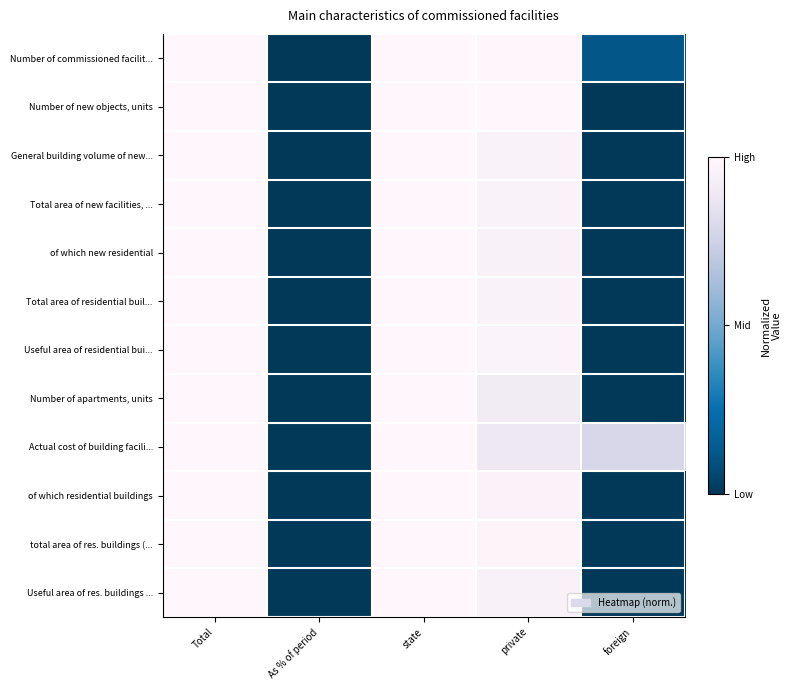

Rank the series at private from lowest to highest value.

Actual cost of building facili..., Number of apartments, units, Useful area of res. buildings ..., of which new residential, General building volume of new..., Total area of new facilities, ..., Total area of residential buil..., of which residential buildings, Useful area of residential bui..., total area of res. buildings (..., Number of commissioned facilit..., Number of new objects, units